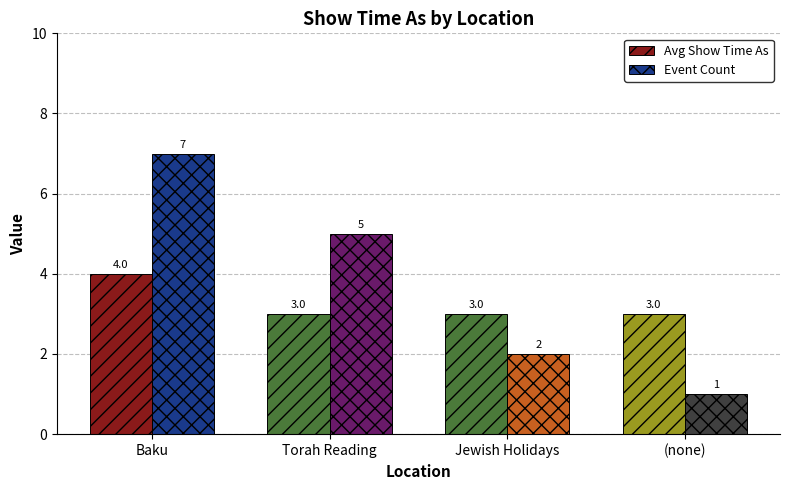

Reading left to right, extract all data points from this chart.

Avg Show Time As: 4	3	3	3
Event Count: 7	5	2	1